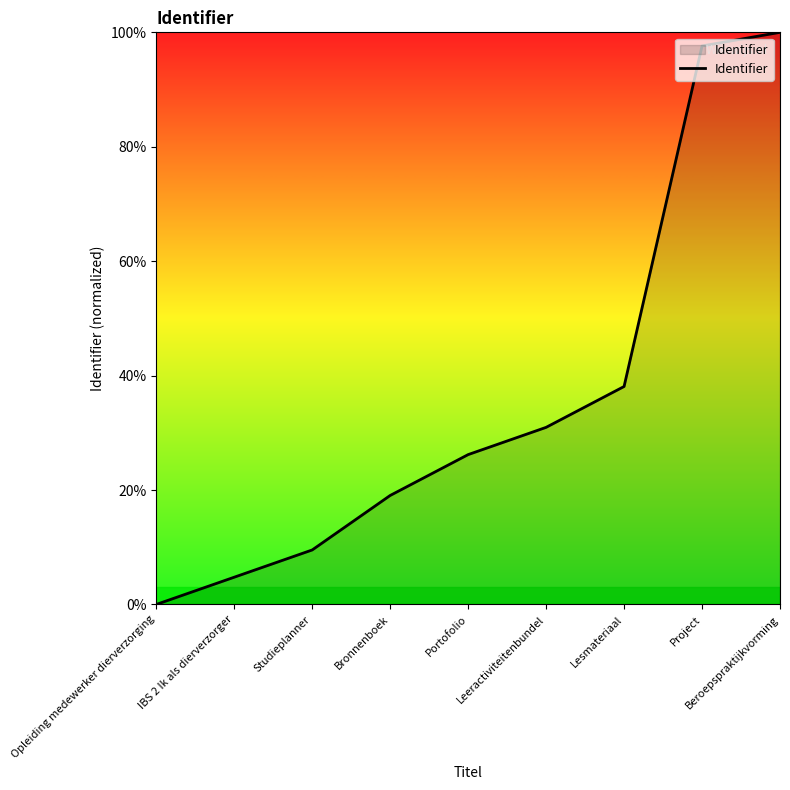

How many lines are shown in the chart?

1